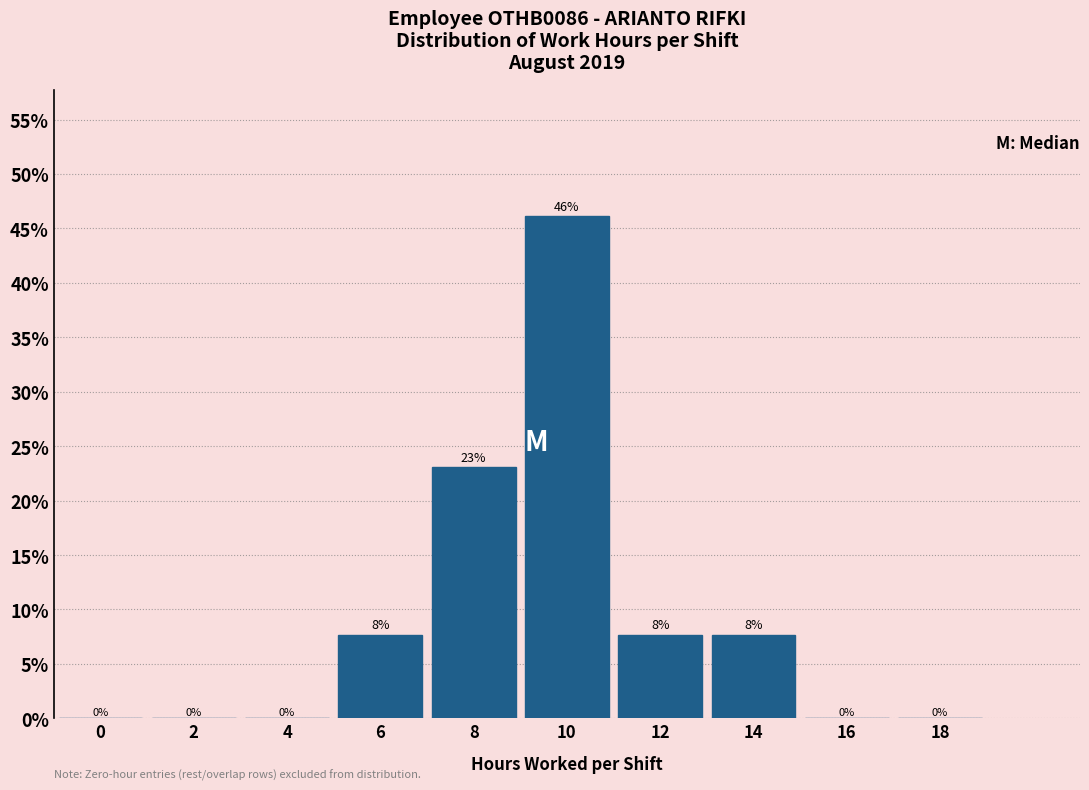

The chart shows a value of -30.0 at 0. True or false?

False